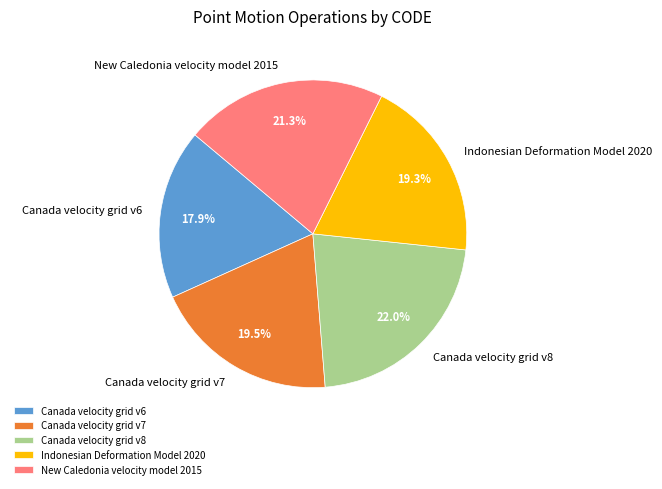

Which category has the biggest portion of the pie?

Canada velocity grid v8